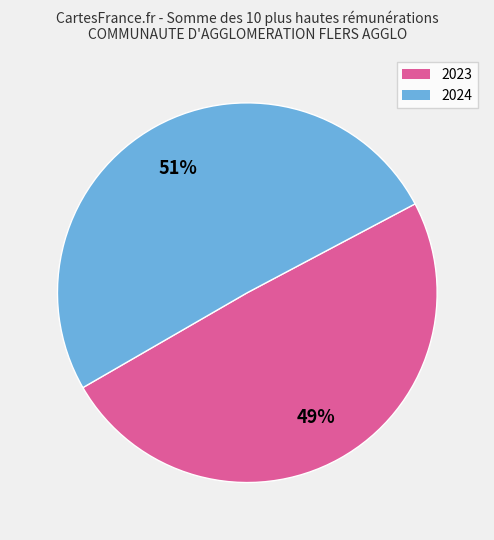

Which category has the smallest portion of the pie?

2023